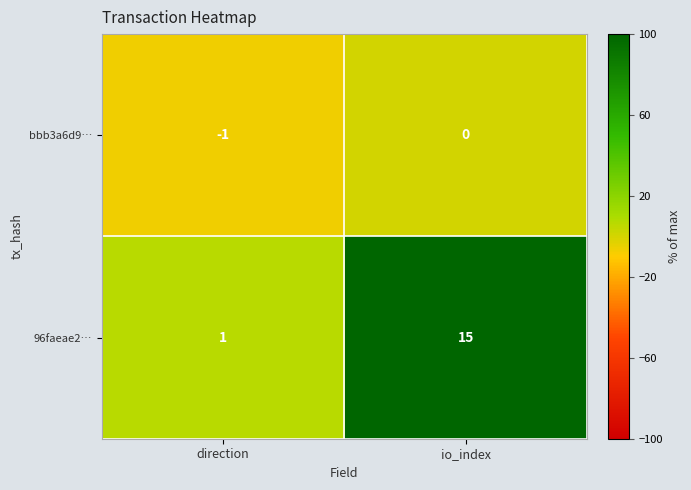

Reading left to right, transcribe all the data shown in this chart.

bbb3a6d9…: -1	0
96faeae2…: 1	15